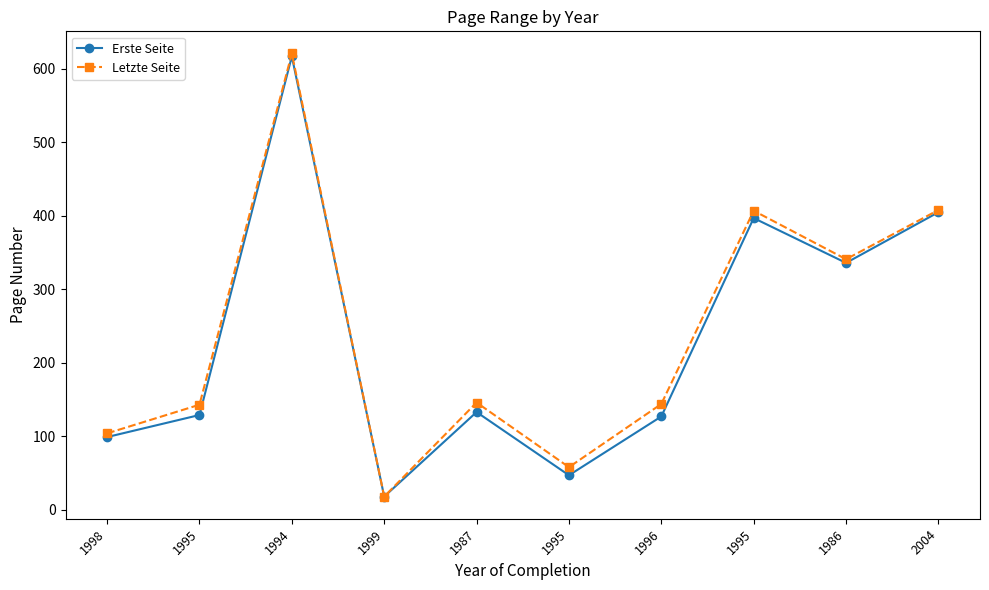

Between 1999 and 1996, which is larger?

1996